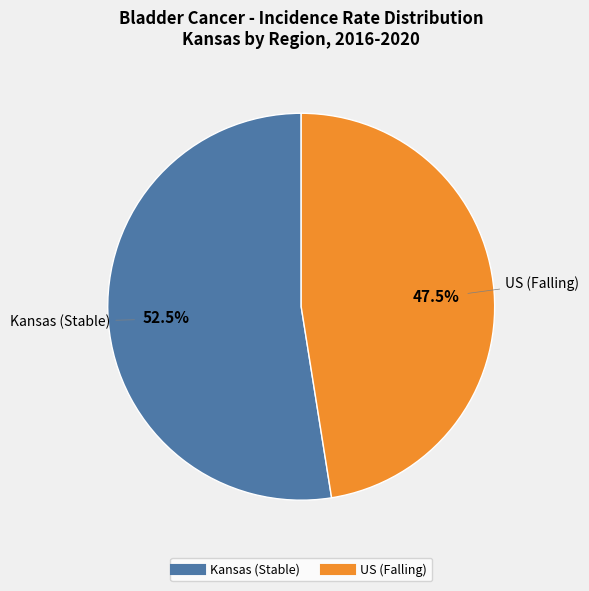

Is there a majority slice in this chart?

Yes